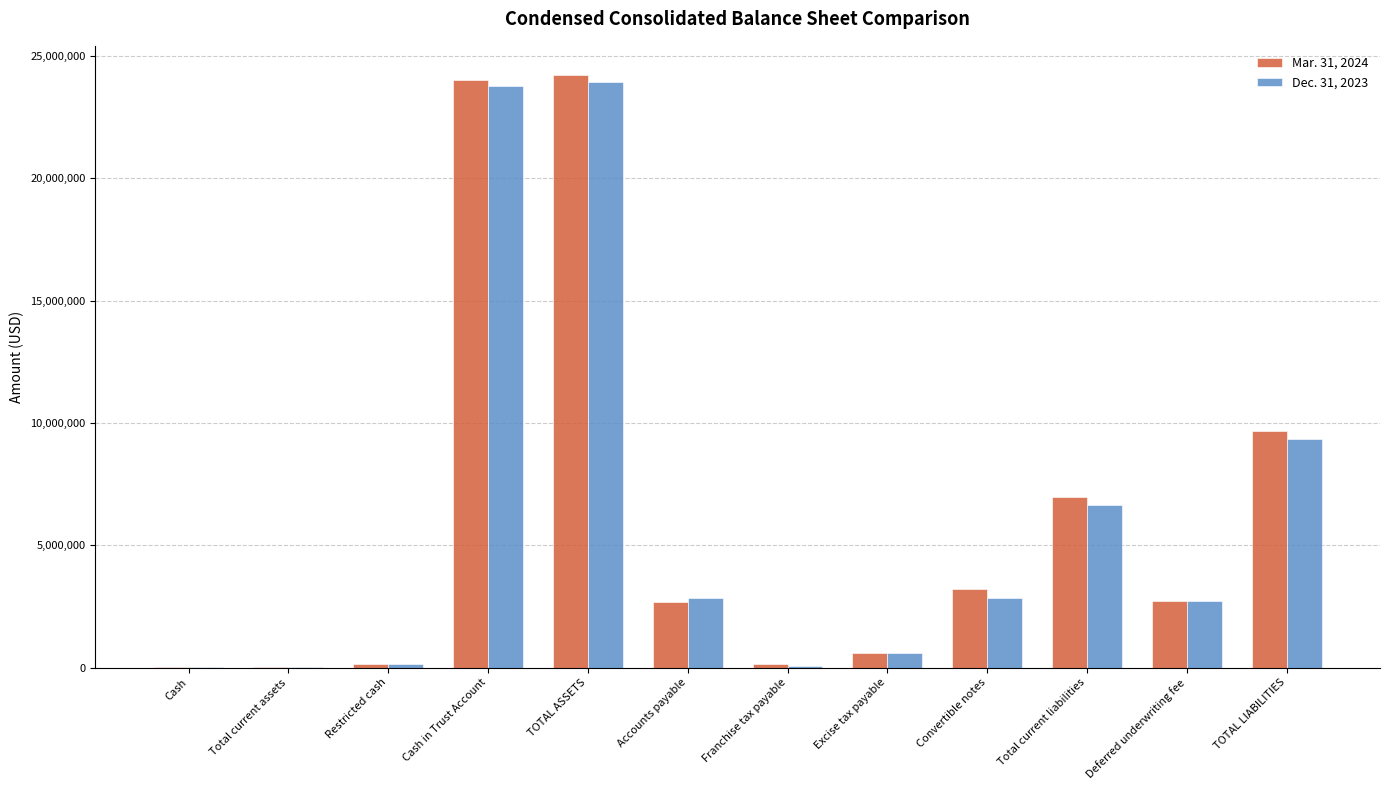

At which label is Mar. 31, 2024 closest to 12102439?

TOTAL LIABILITIES